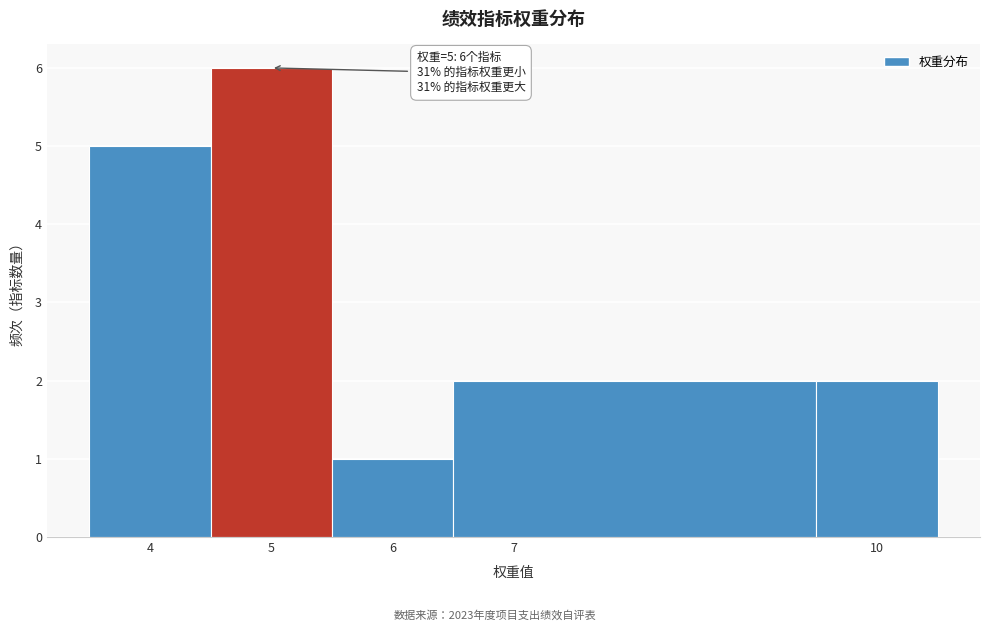

Over which range of the x-axis is the bar tallest?

4.5 to 5.5